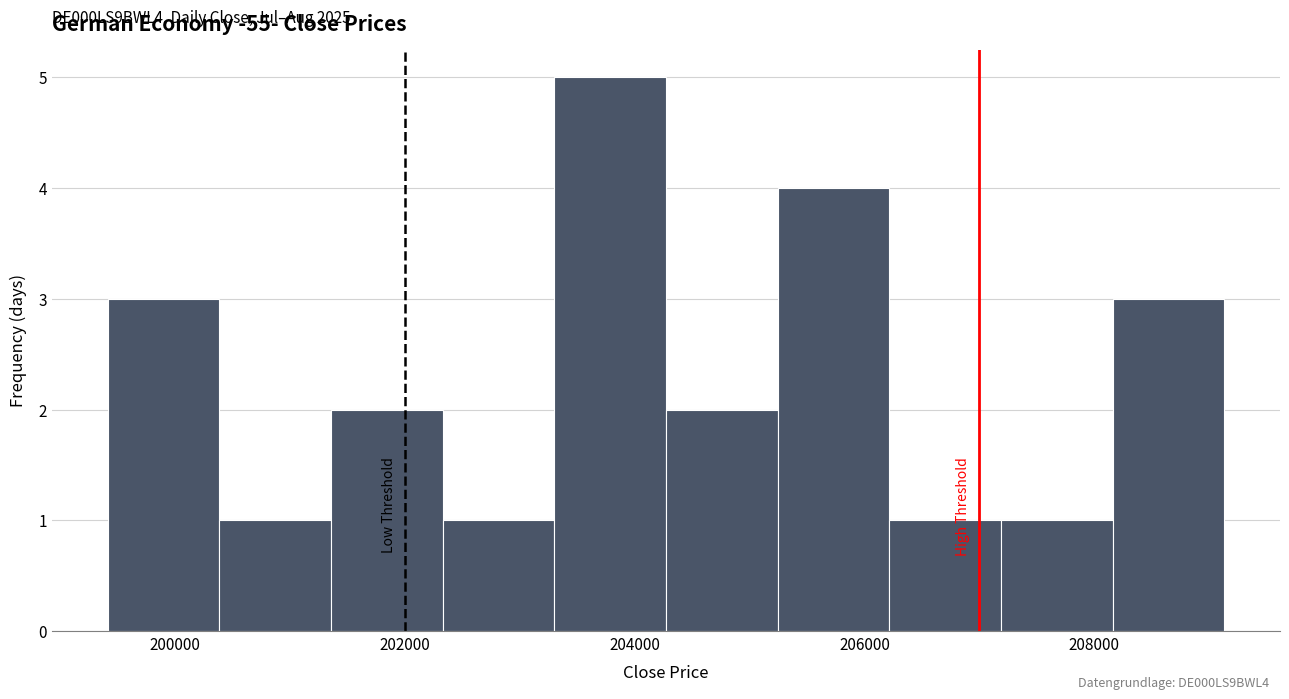

Over which range of the x-axis is the bar tallest?

203200 to 204200